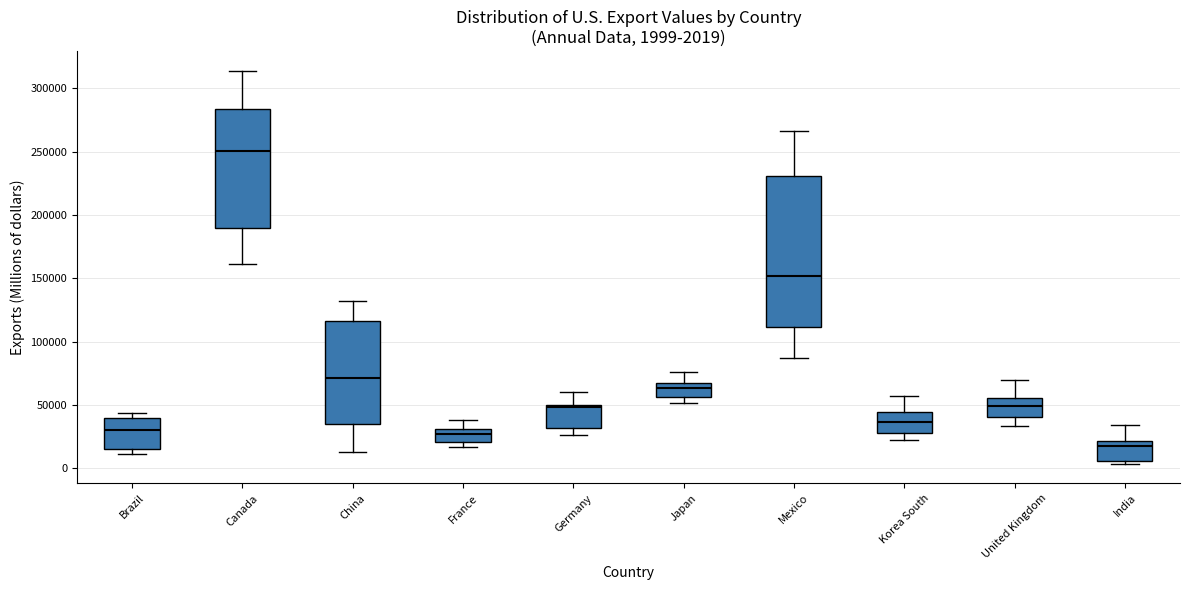

Which box has the lowest median line?

India